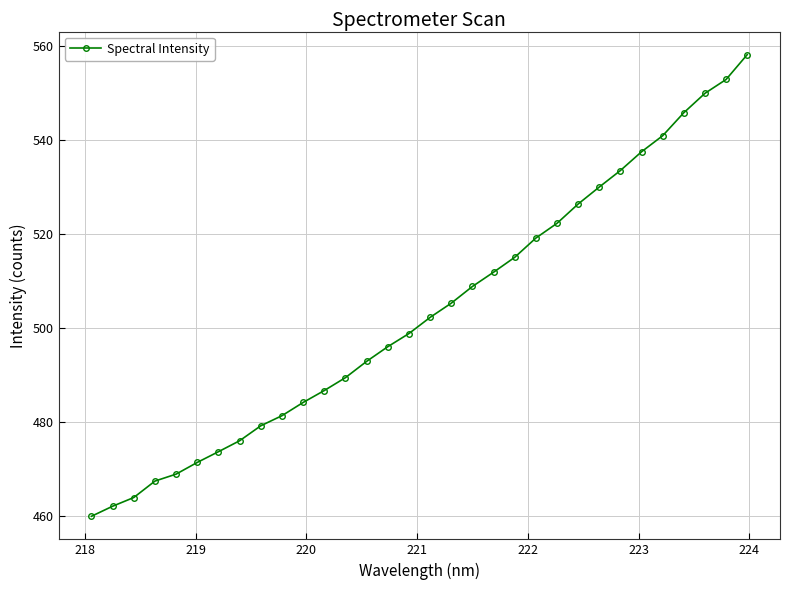

What is the value of the 31st point from the left?

552.9